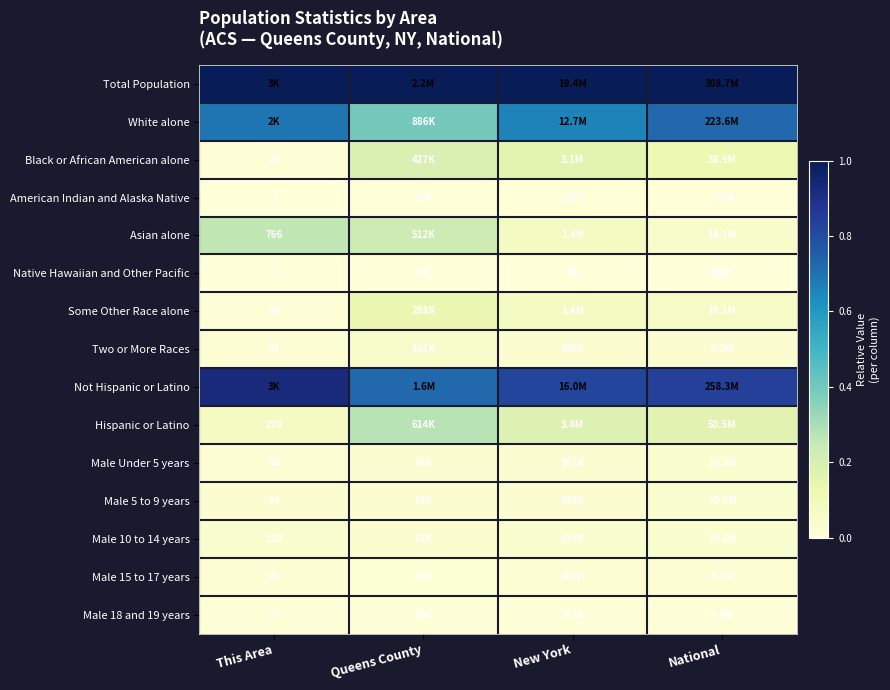

At how many categories does at least one series exceed 0?

4